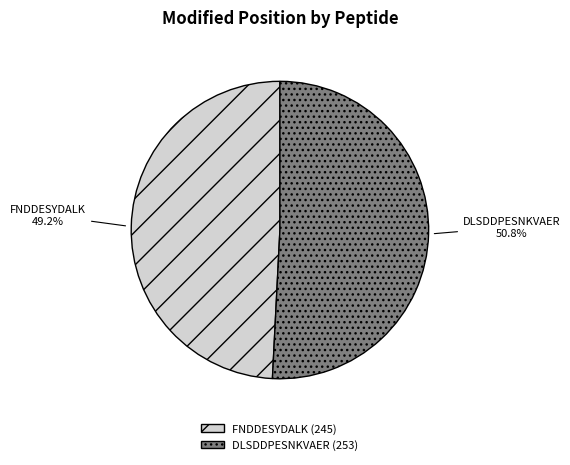

Is it true that DLSDDPESNKVAER is 42% of the pie?

False